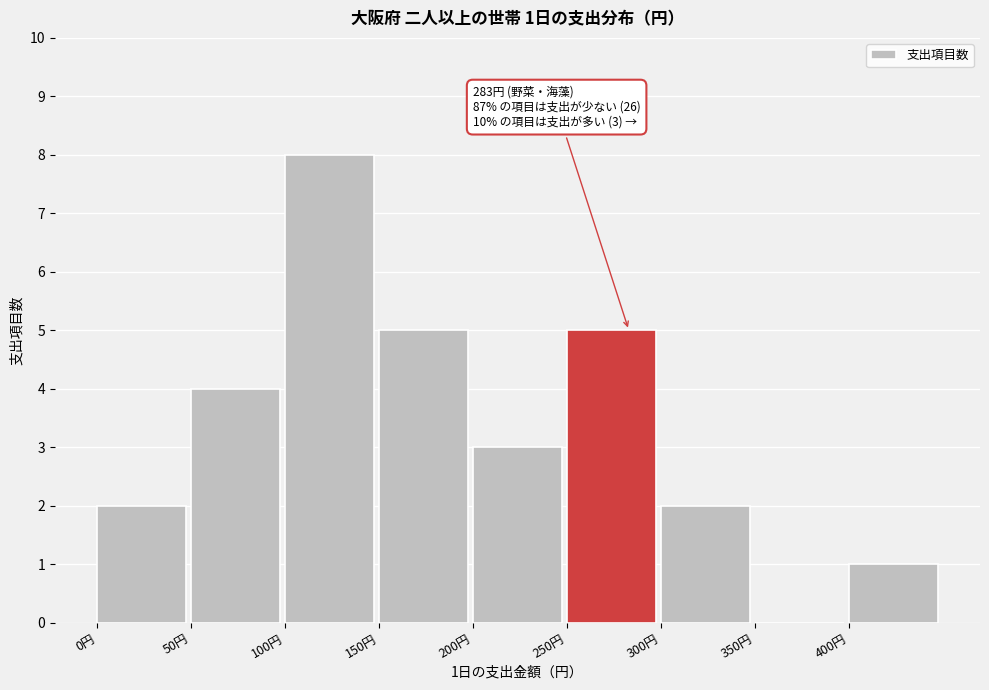

Which range on the x-axis has the tallest bar?

100 to 150